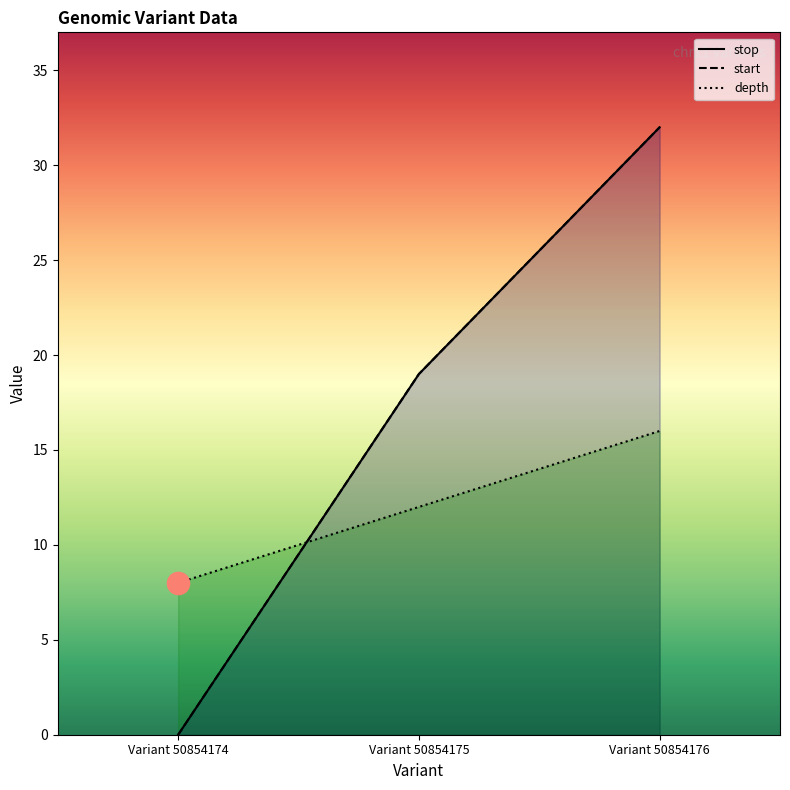

Which series has the largest total across all categories?

stop